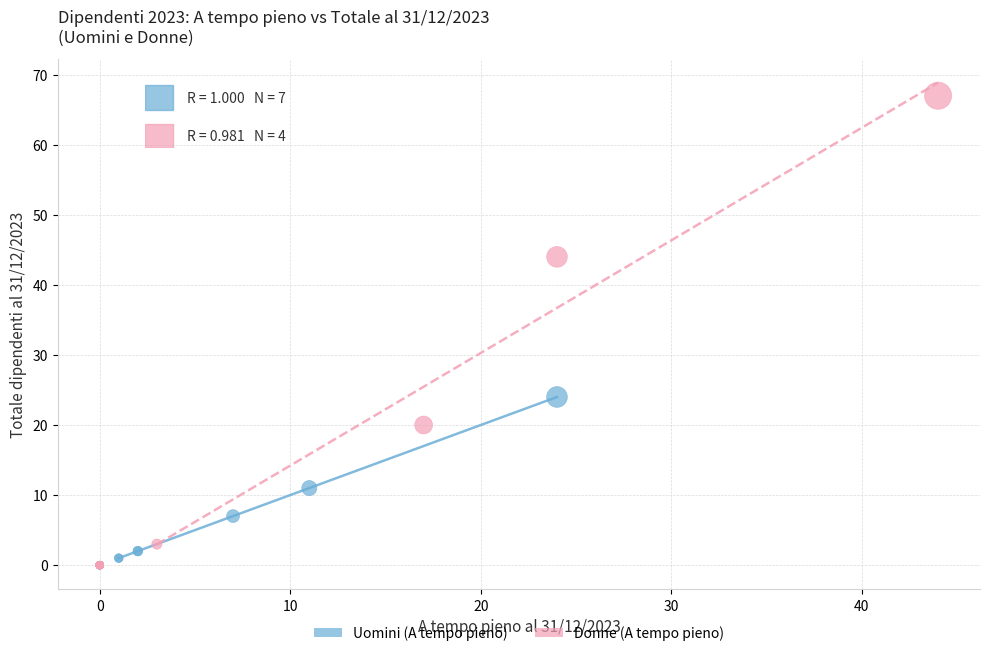

Which series has the largest Y range (max minus min)?

Donne (A tempo pieno)